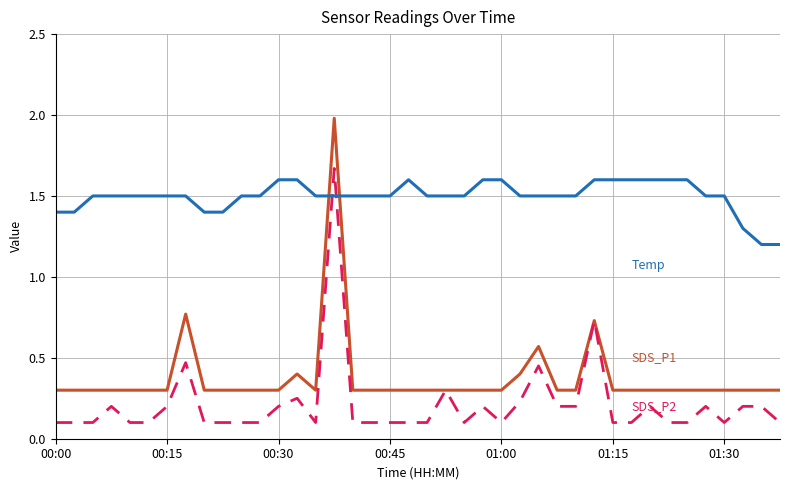

What is the greatest value displayed?

2.0